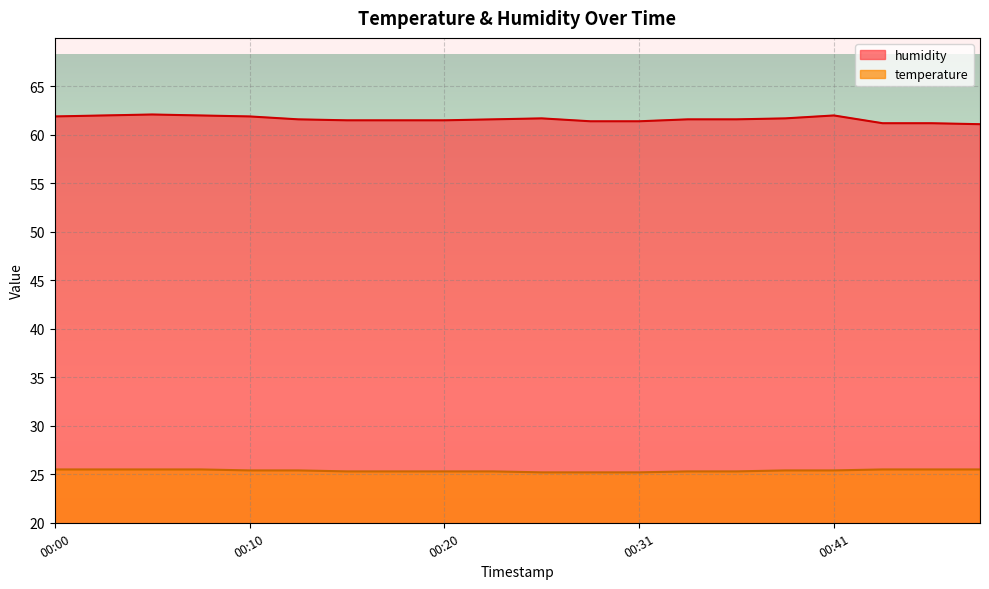

Is the value of humidity at 00:07 greater than the value of temperature at 00:44?

Yes